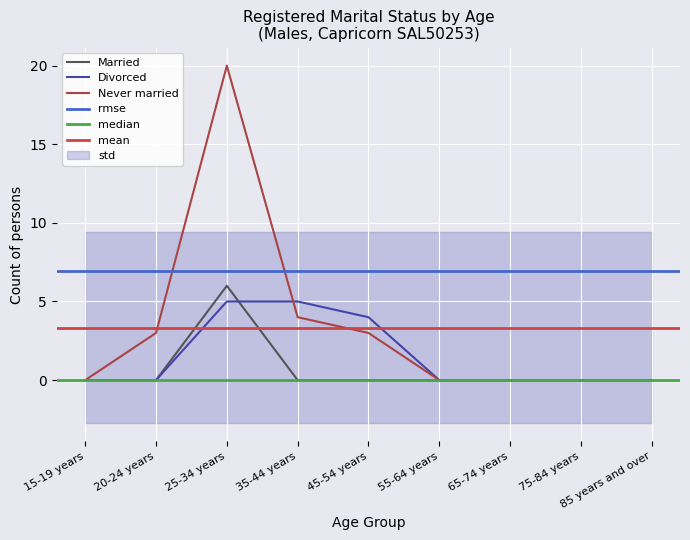

What is the maximum value for Divorced?

5